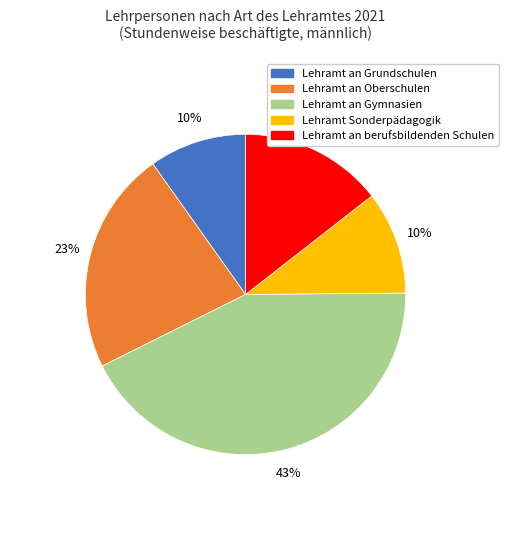

Between Lehramt Sonderpädagogik and Lehramt an berufsbildenden Schulen, which is larger?

Lehramt an berufsbildenden Schulen